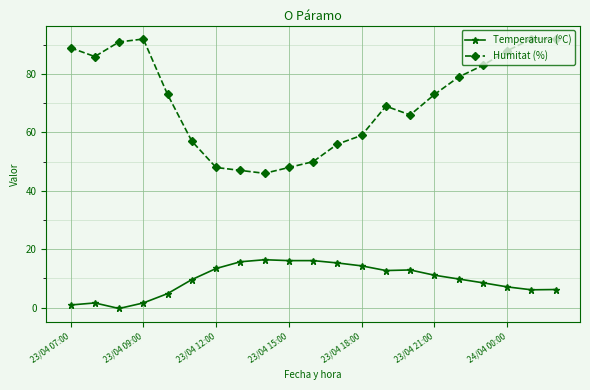

Rank the series by their average value, from highest to lowest.

Humitat (%), Temperatura (ºC)